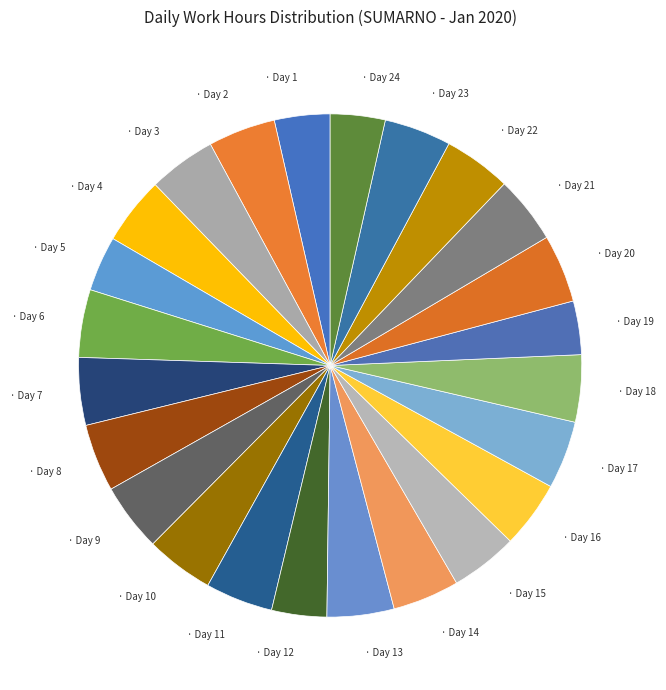

Rank the categories by value from lowest to highest.

Day 19, Day 24, Day 12, Day 5, Day 1, Day 14, Day 23, Day 13, Day 16, Day 18, Day 15, Day 2, Day 21, Day 11, Day 22, Day 3, Day 7, Day 8, Day 4, Day 6, Day 17, Day 10, Day 9, Day 20